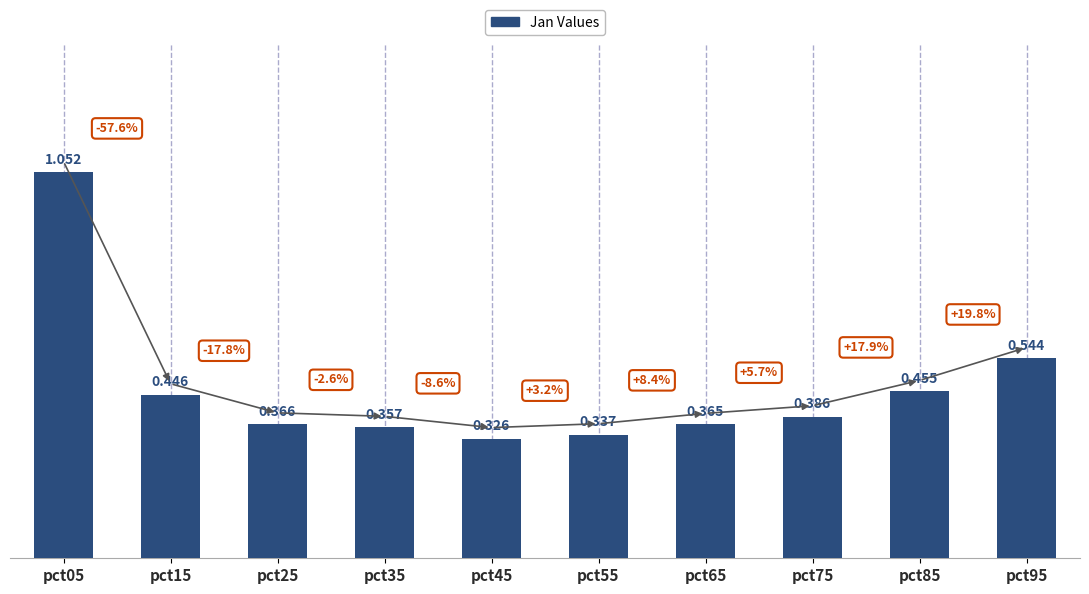

Is it true that the value at pct85 is 0.8?

False